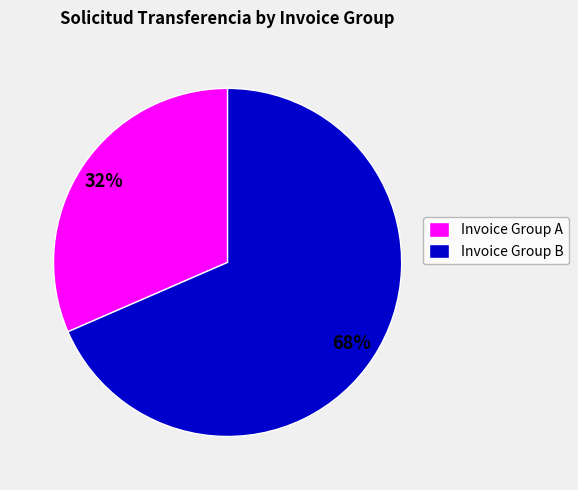

True or false: Invoice Group B accounts for 68% of the total.

True